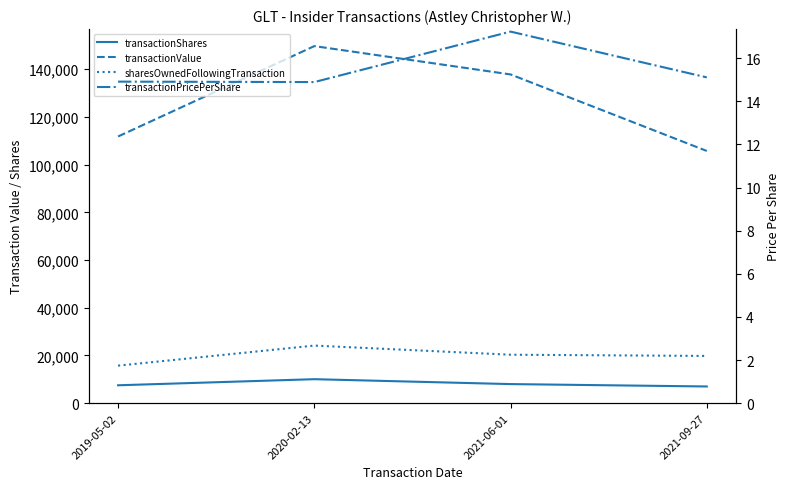

The value of transactionValue at 2021-06-01 is 137840.0. True or false?

True